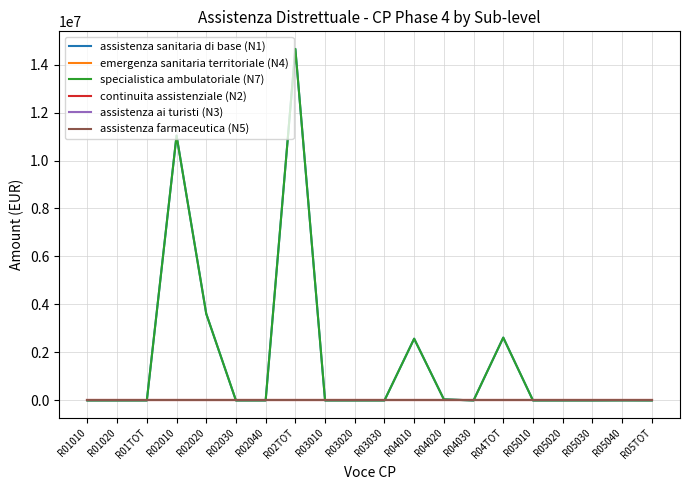

The specialistica ambulatoriale (N7) series shows 0.0 at R01010. True or false?

True